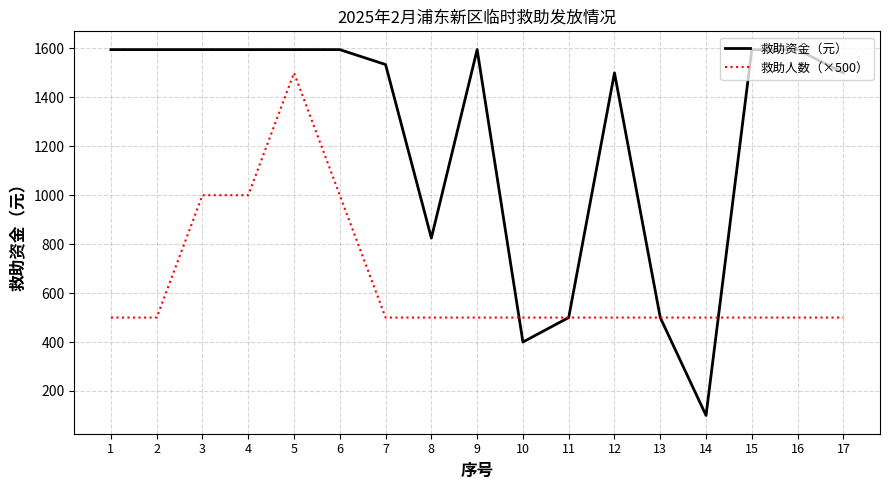

Which series ends up on top after the final intersection of 救助人数（×500） and 救助资金（元）?

救助资金（元）